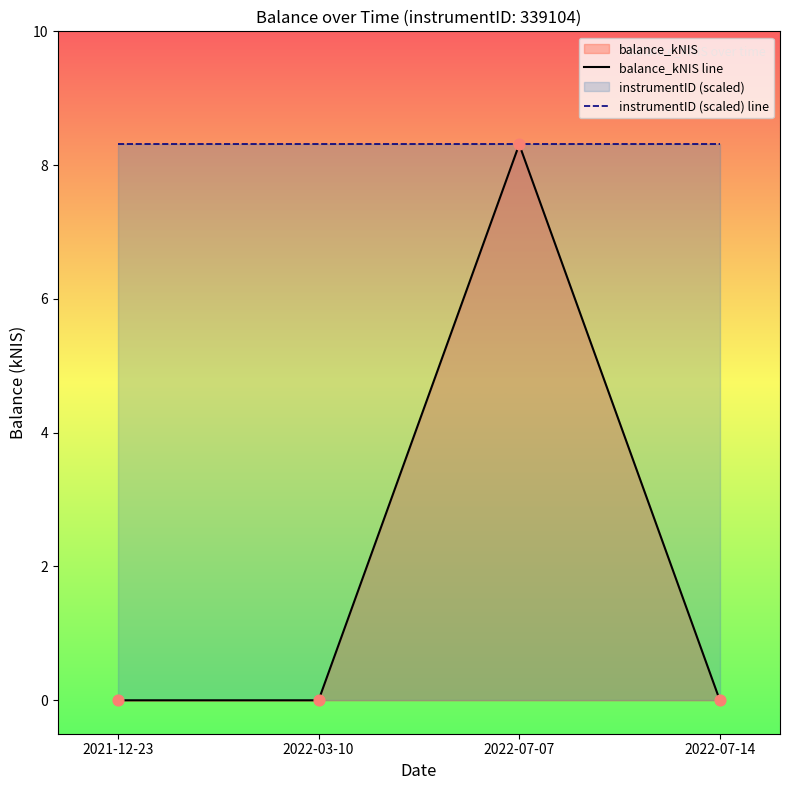

In balance_kNIS, how many points are higher than both neighbors (excluding endpoints)?

1